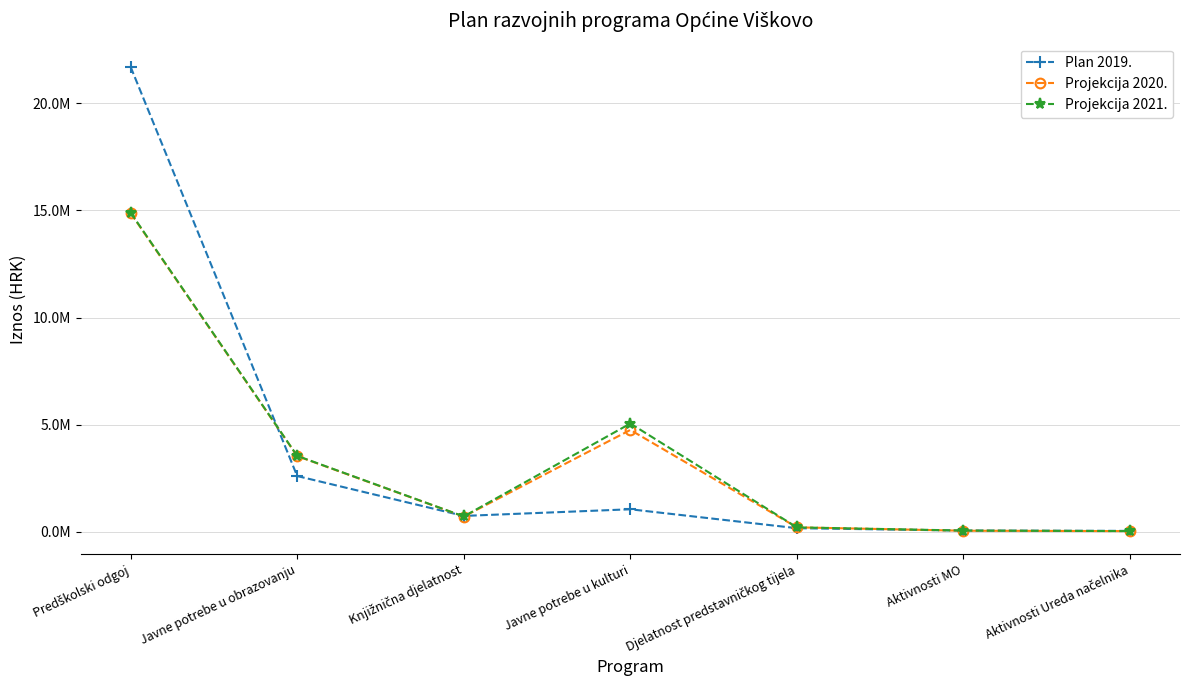

What is the highest value of the Projekcija 2020. series?

14876500